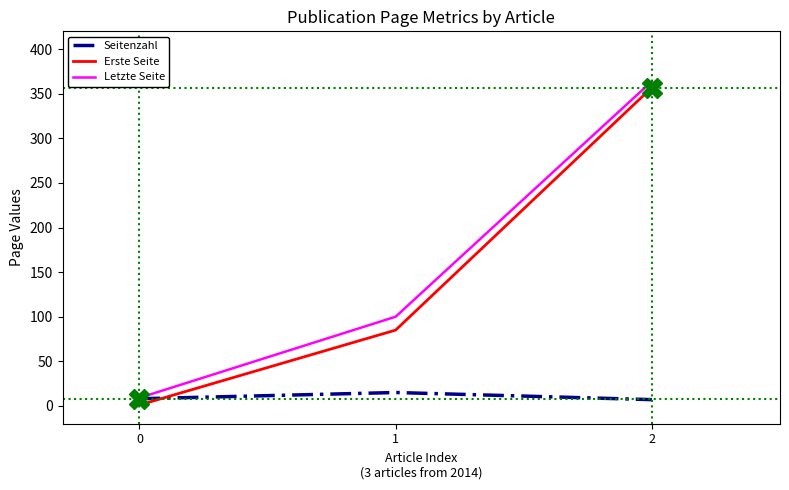

What is the approximate value of Letzte Seite at 1, to the nearest 10?

100